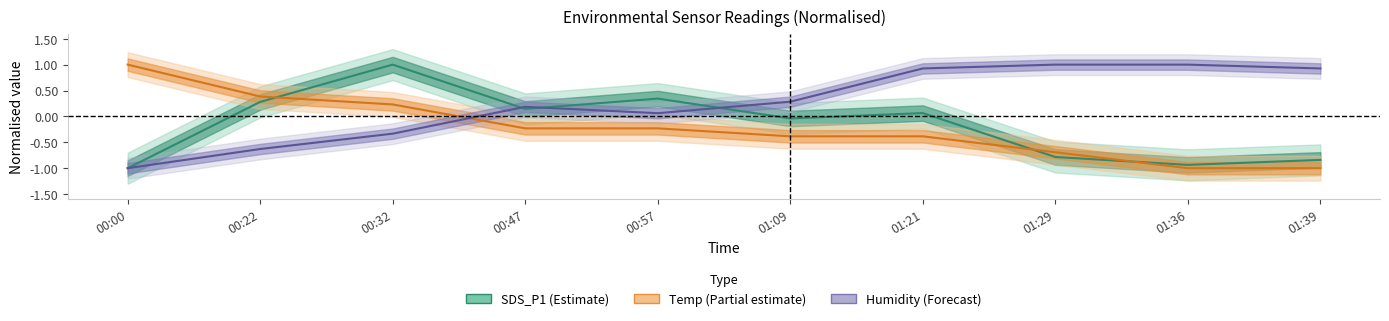

What position from the right is 00:47?

7